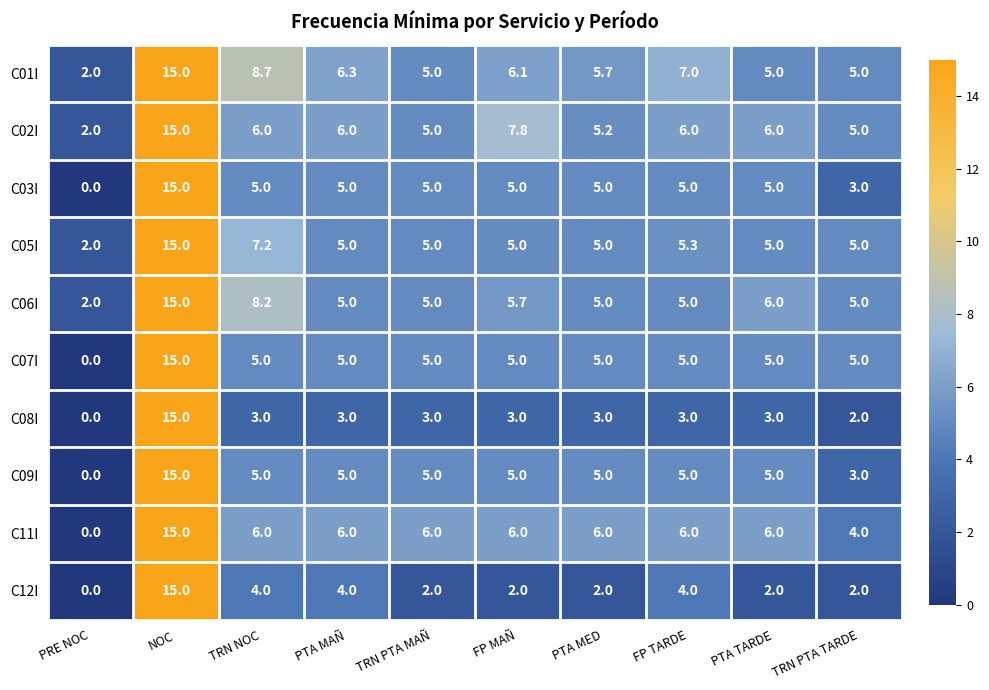

What is the difference between the highest and lowest values at FP TARDE?

4.0